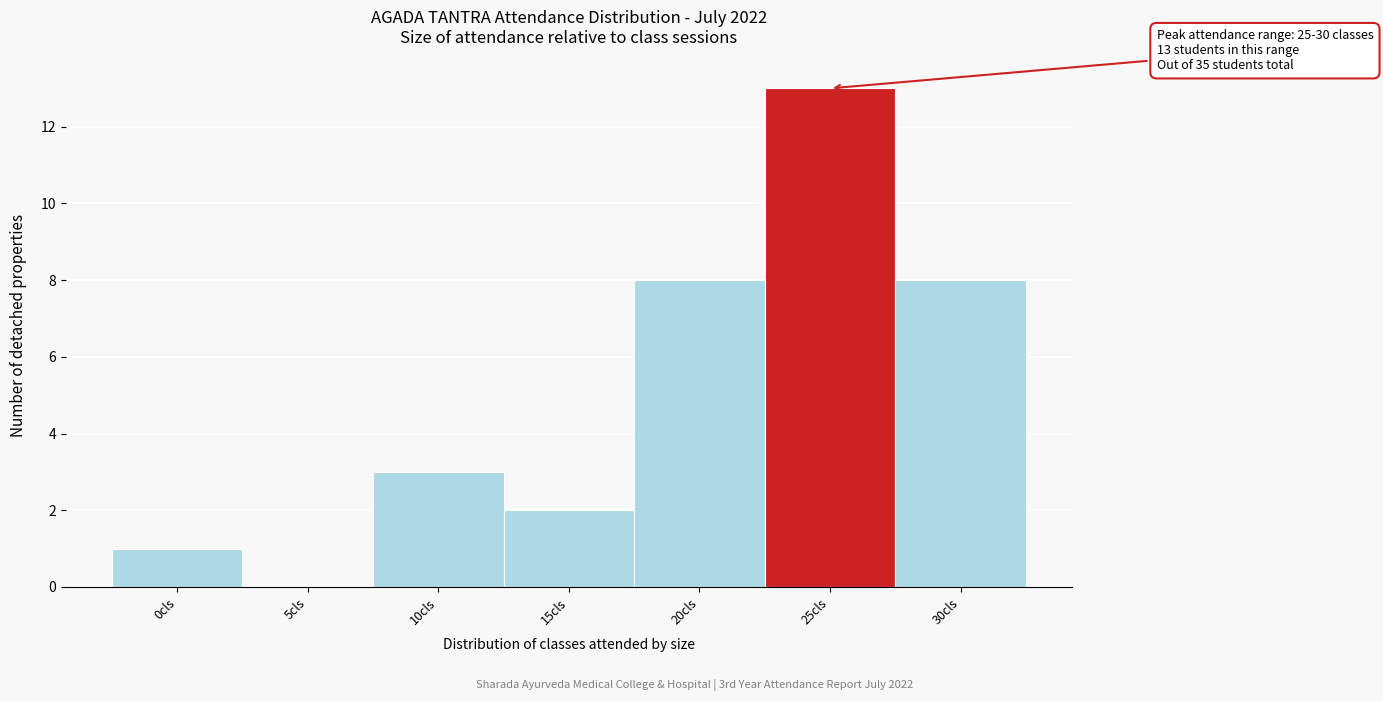

Reading left to right, list all the values displayed in this chart.

0cls=1	5cls=0	10cls=3	15cls=2	20cls=8	25cls=13	30cls=8